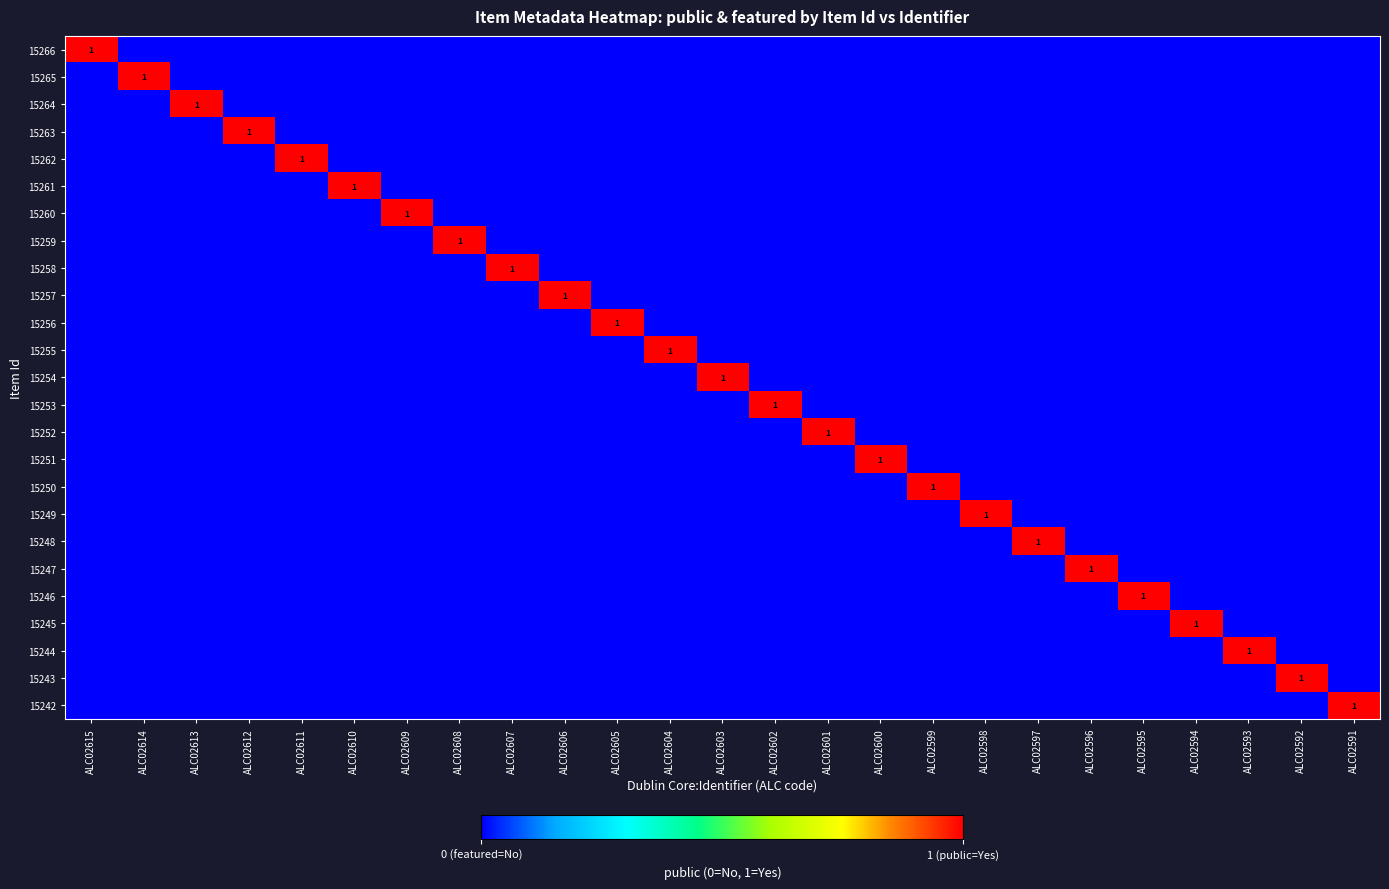

The 15261 series shows 1 at ALC02601. True or false?

False